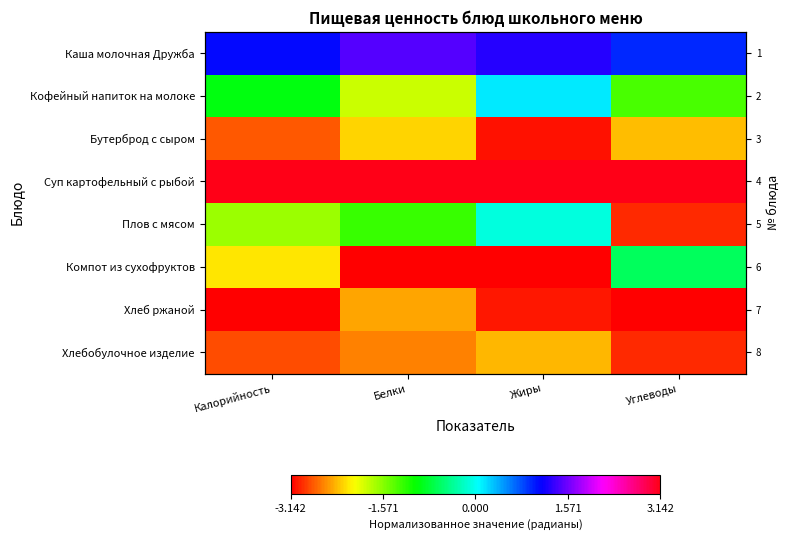

What is the difference between the second highest and minimum values in the Хлебобулочное изделие series?

0.4